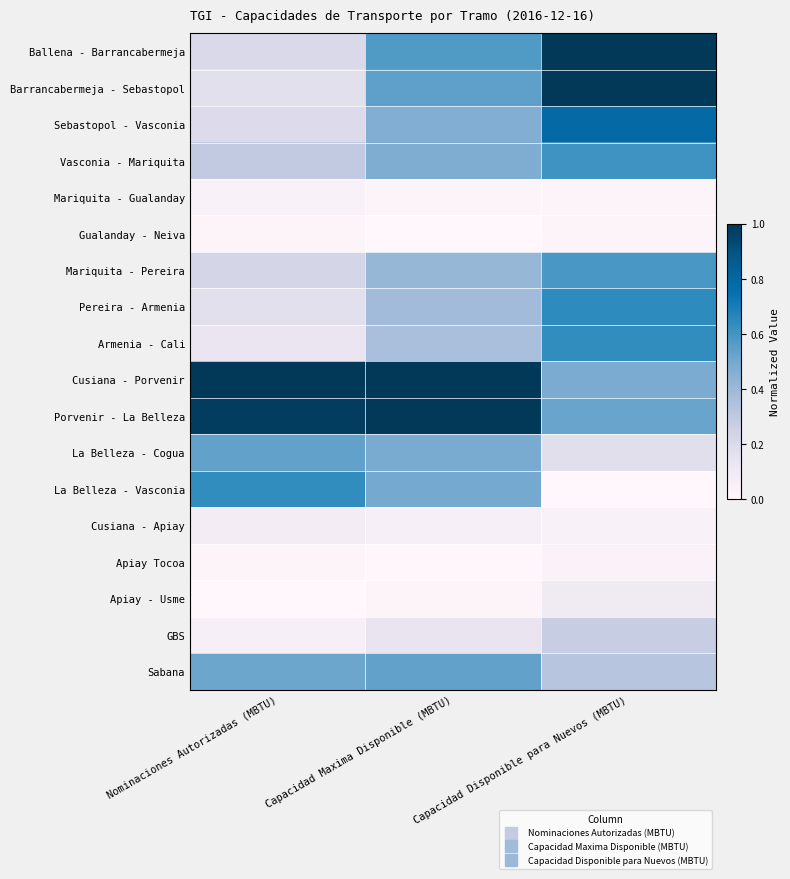

Between Capacidad Maxima Disponible (MBTU) and Capacidad Disponible para Nuevos (MBTU), which series saw the biggest shift?

Cusiana - Porvenir